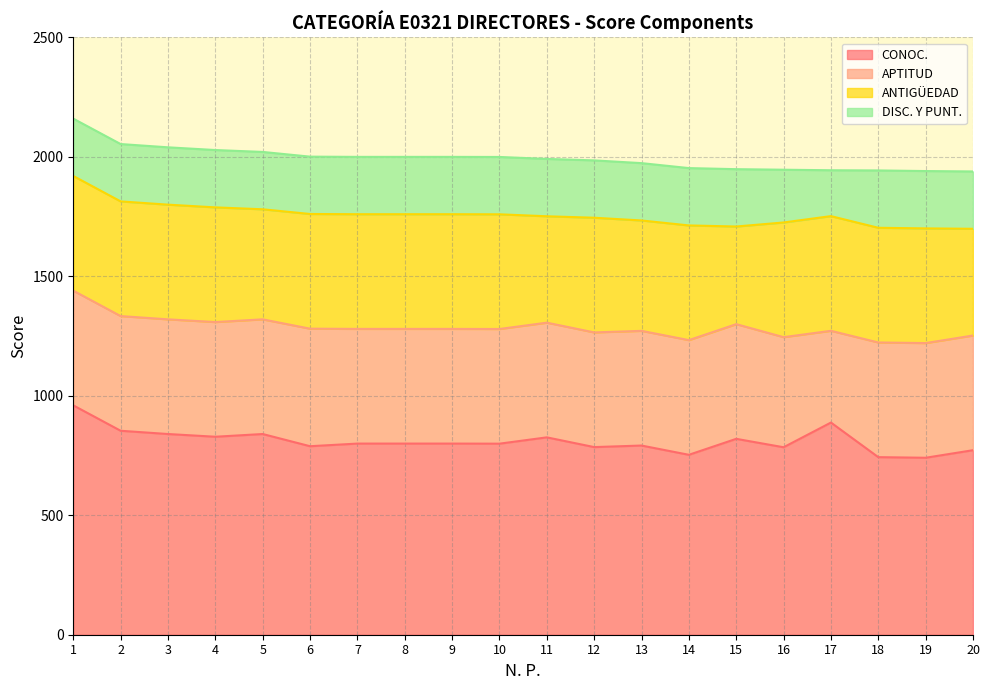

At which label is CONOC. closest to 850?

2